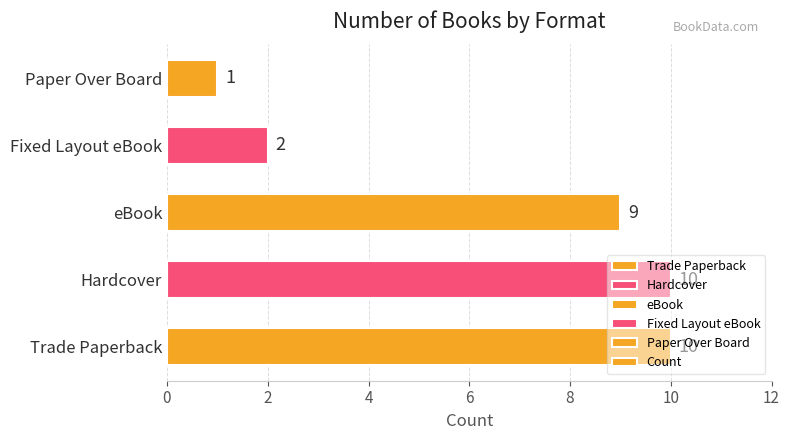

What is the difference between the maximum and minimum values?

9